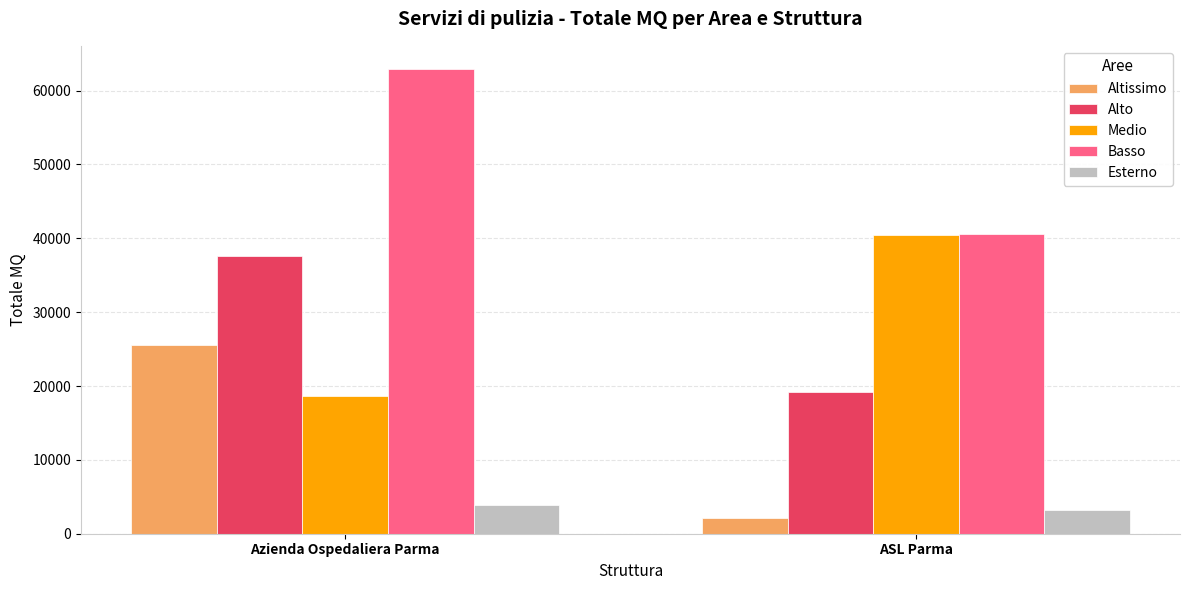

List the series in order of their peak value, highest first.

Basso, Medio, Alto, Altissimo, Esterno